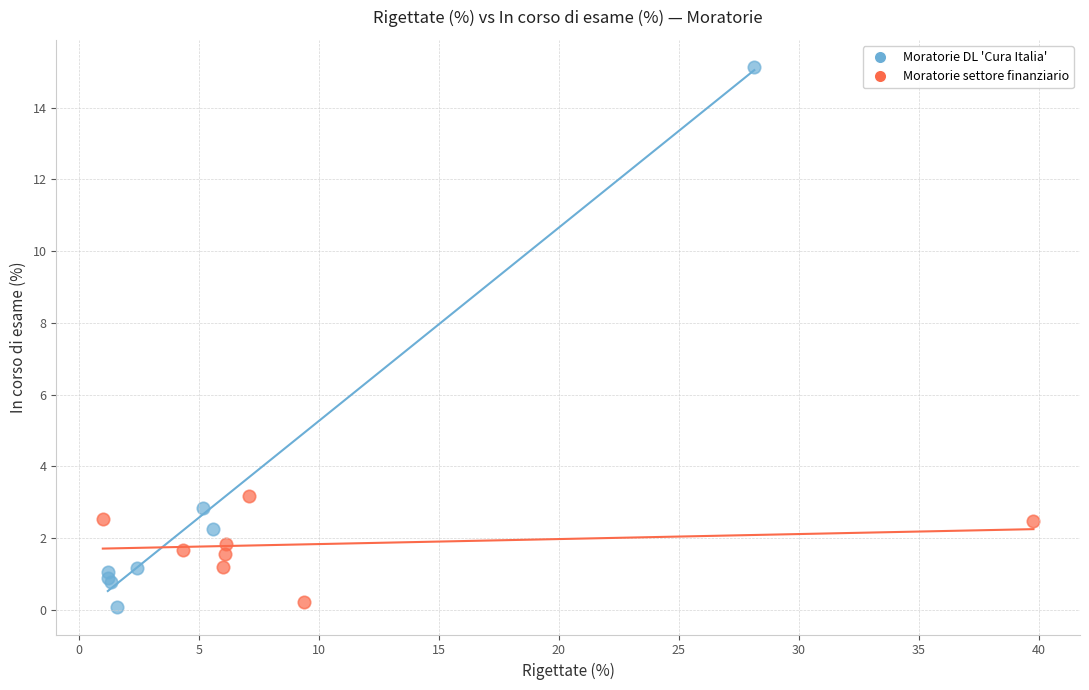

Which series has the widest spread of Y values?

Moratorie DL 'Cura Italia'